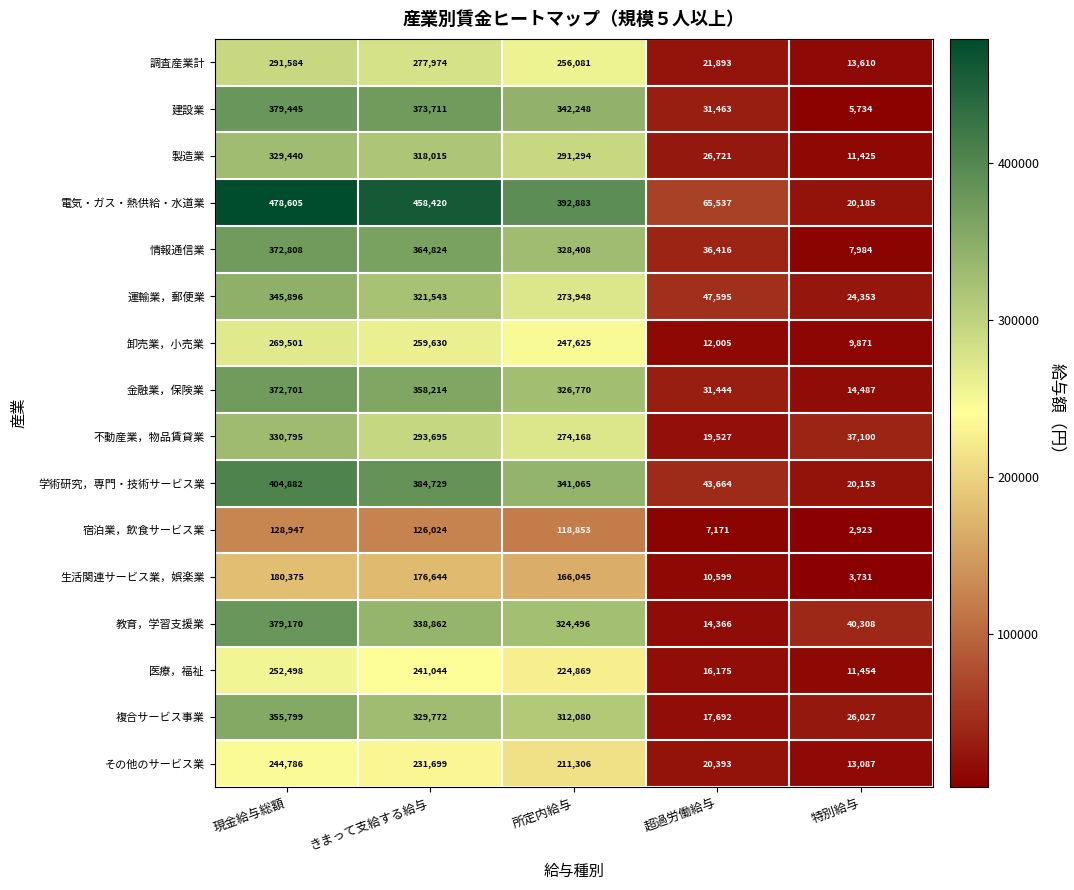

Rank the series by their maximum value, from highest to lowest.

電気・ガス・熱供給・水道業, 学術研究，専門・技術サービス業, 建設業, 教育，学習支援業, 情報通信業, 金融業，保険業, 複合サービス事業, 運輸業，郵便業, 不動産業，物品賃貸業, 製造業, 調査産業計, 卸売業，小売業, 医療，福祉, その他のサービス業, 生活関連サービス業，娯楽業, 宿泊業，飲食サービス業